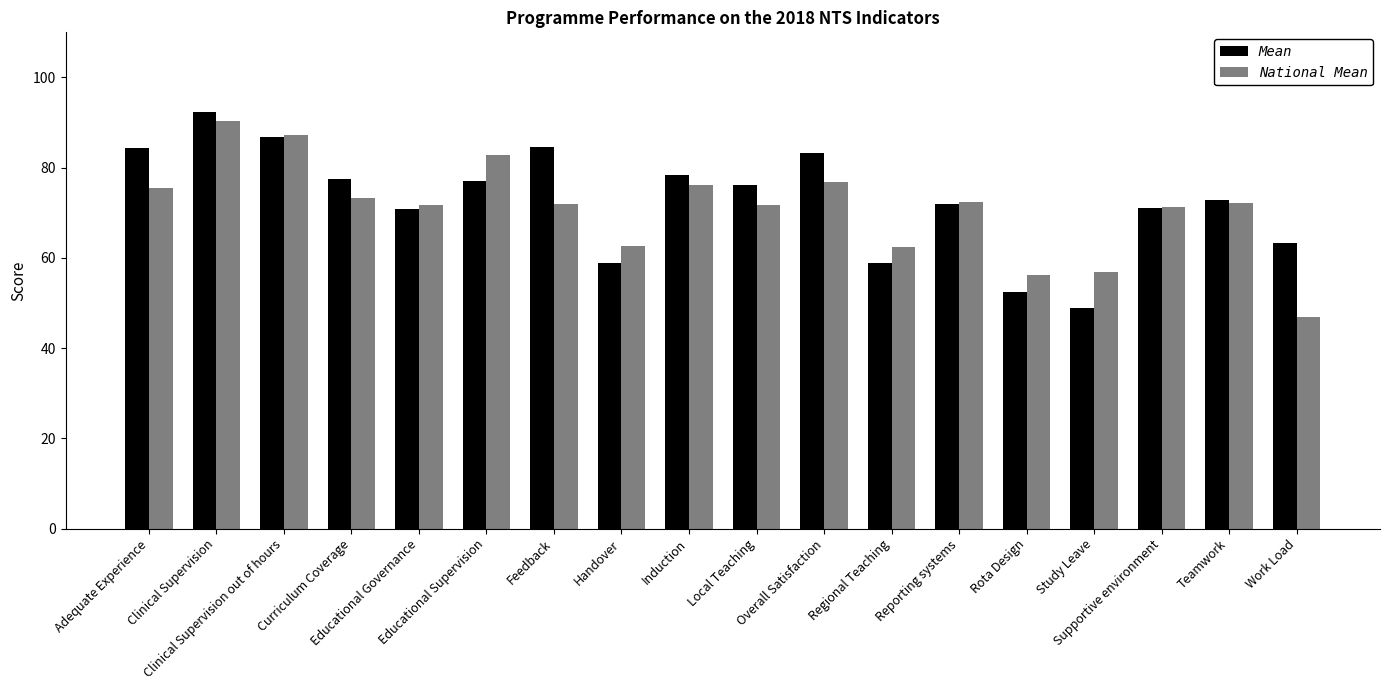

What is the average value of the Mean series?

72.7